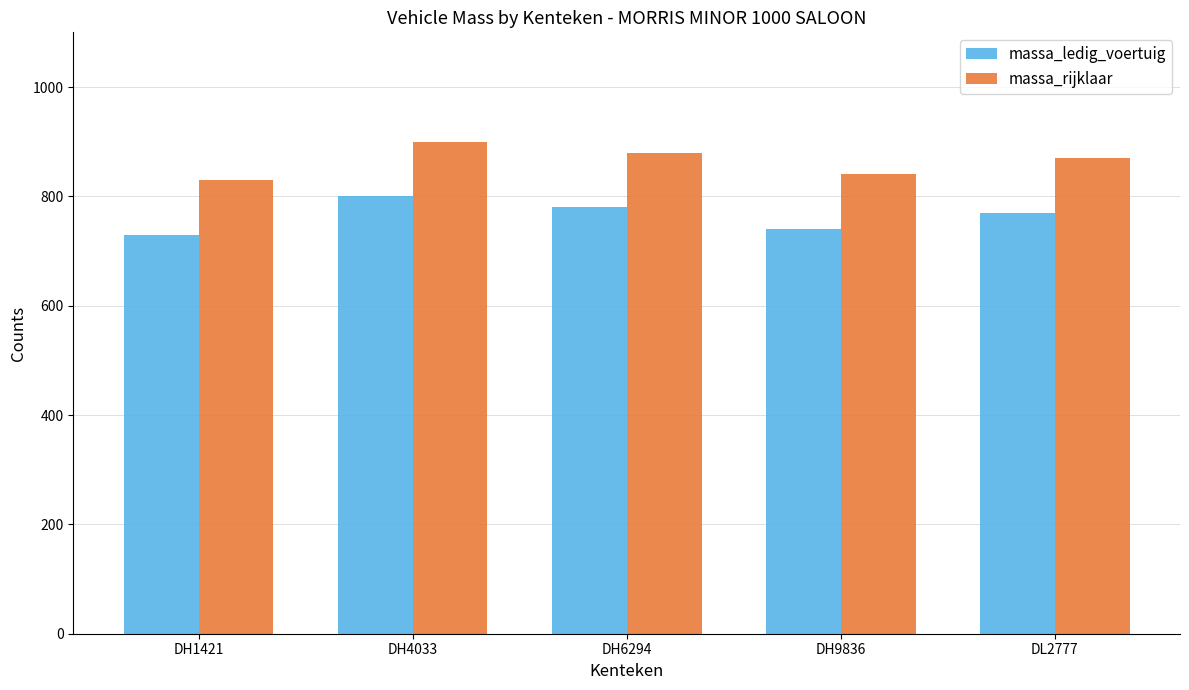

True or false: massa_rijklaar has a value of 235 at DL2777.

False